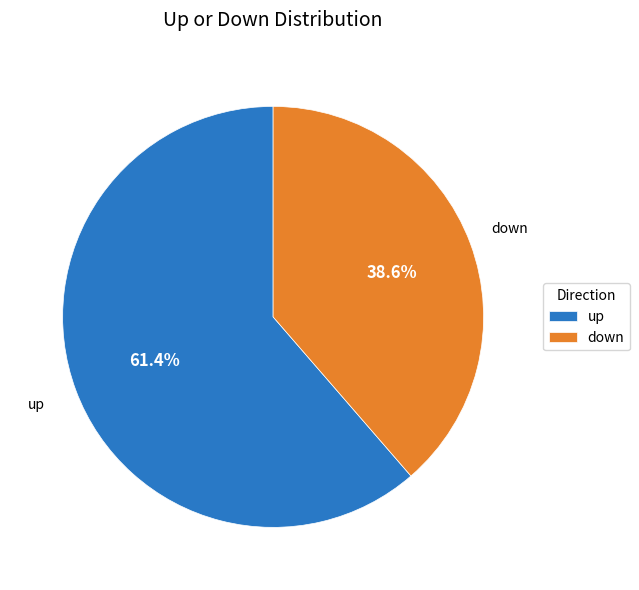

What is the majority slice?

up